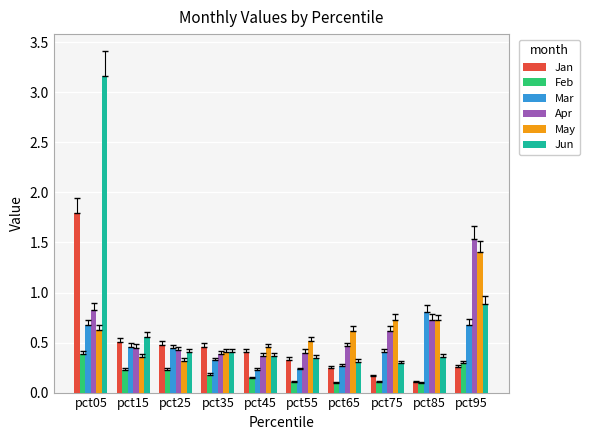

How many data points does each series have?

10